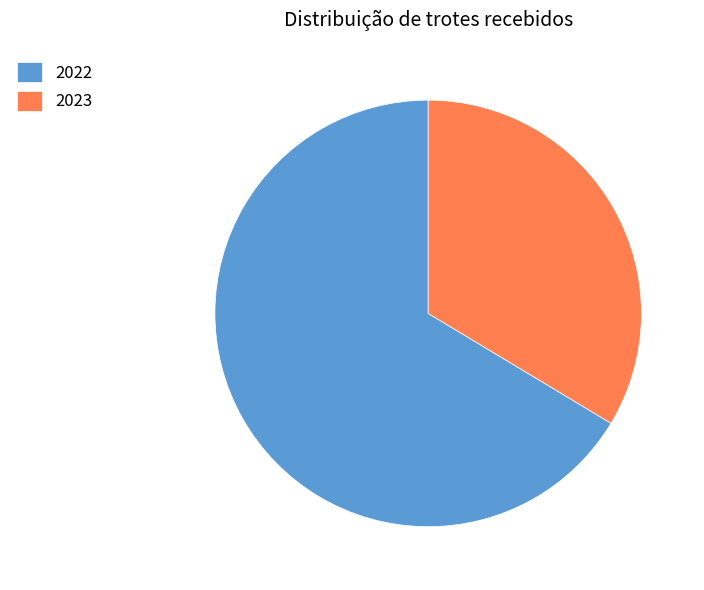

Is the sum of 2022 and 2023 greater than half?

Yes